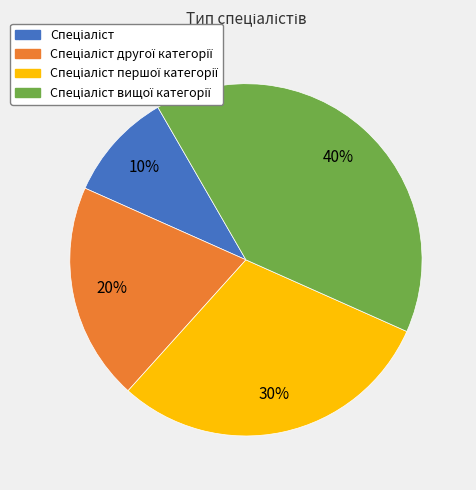

Is there any slice that represents more than half of the pie?

No